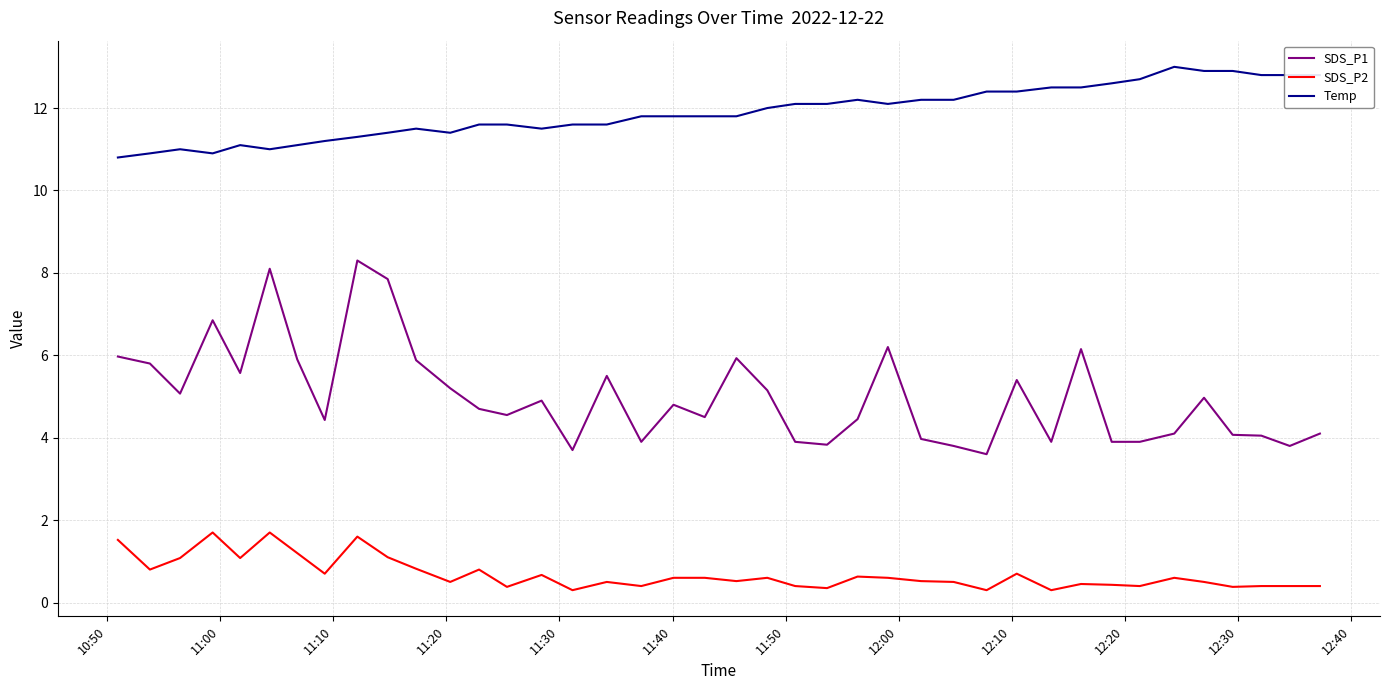

Which series has the widest spread of values?

SDS_P1